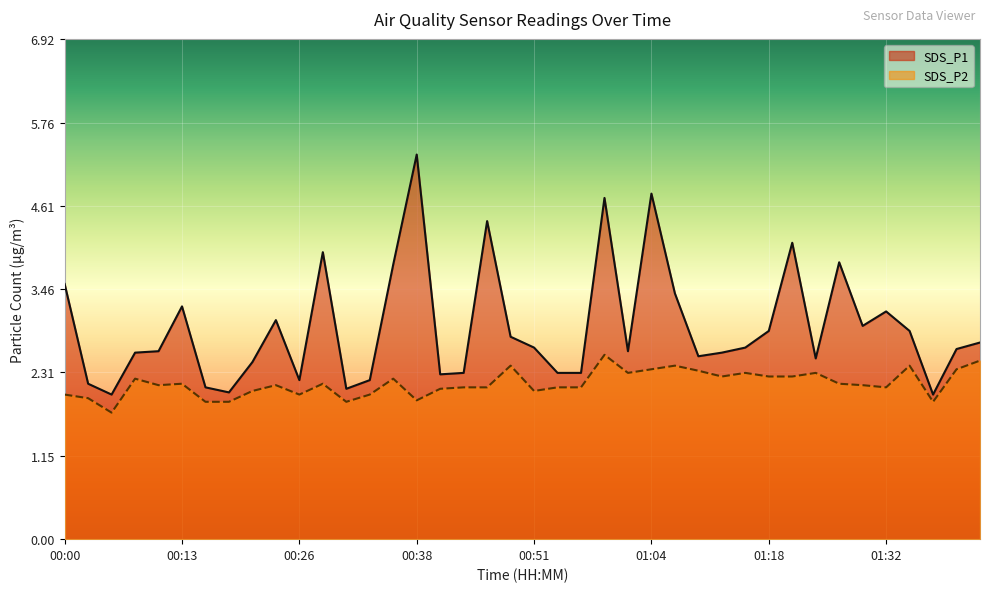

Rank the series by their average value, from lowest to highest.

SDS_P2, SDS_P1